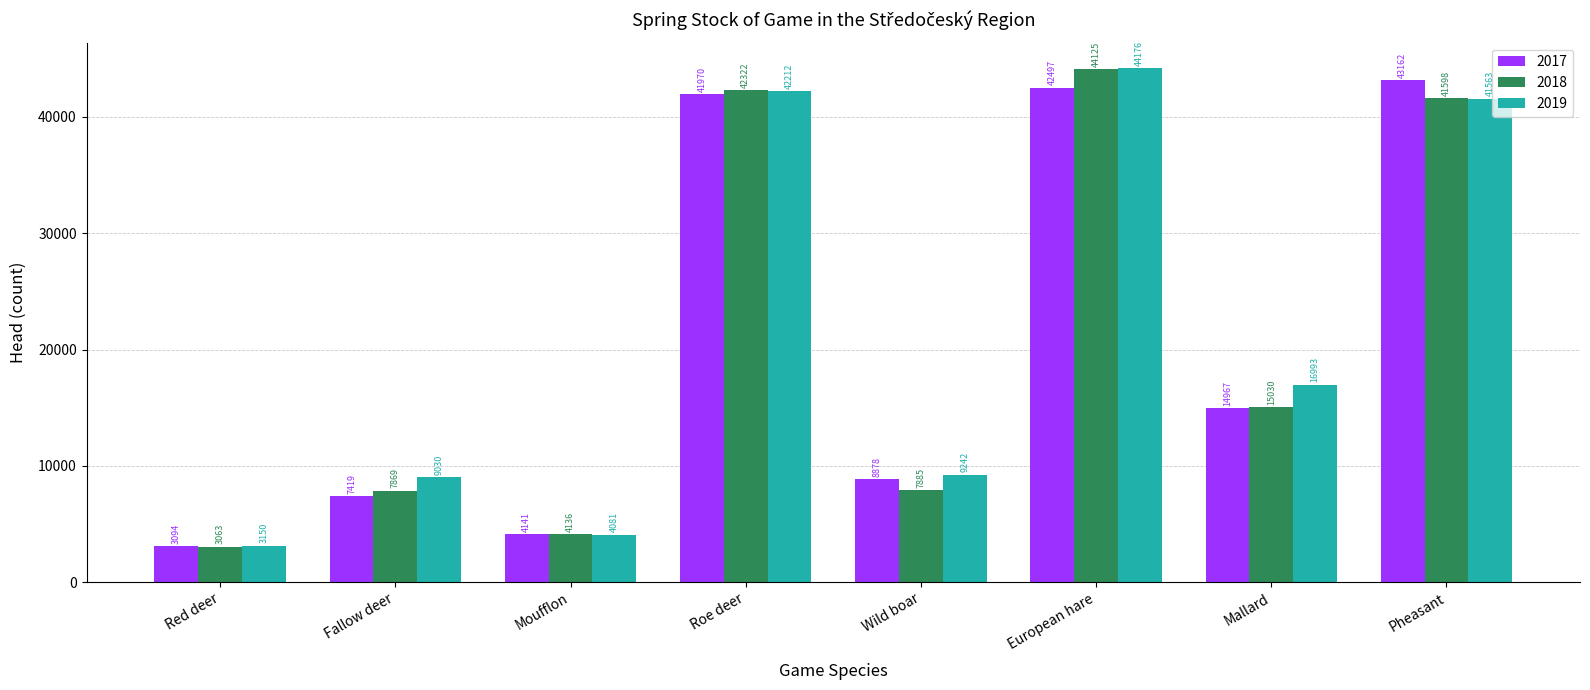

Between Red deer and Moufflon, which series saw the biggest shift?

2018